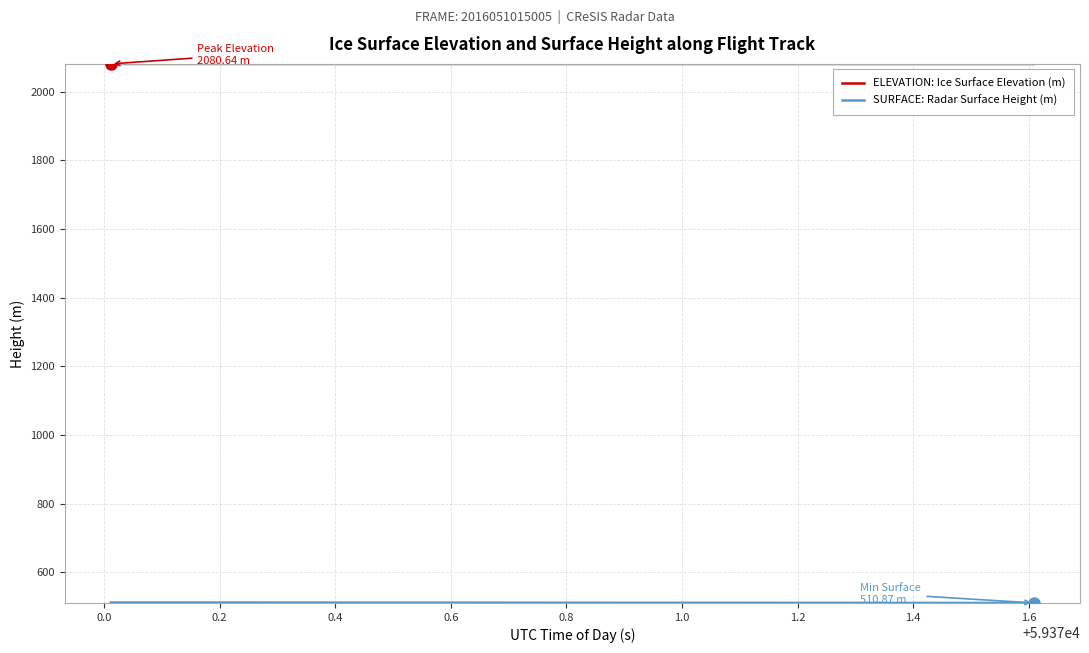

Which series has the largest total across all categories?

ELEVATION: Ice Surface Elevation (m)